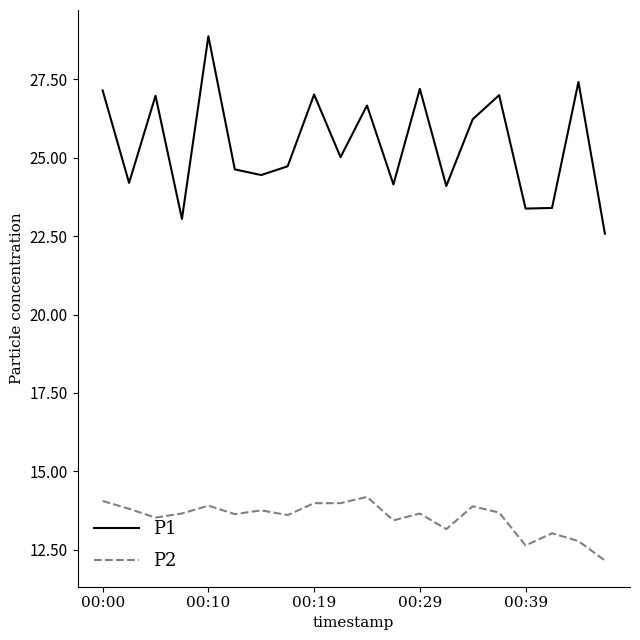

How many categories are shown in the chart?

20